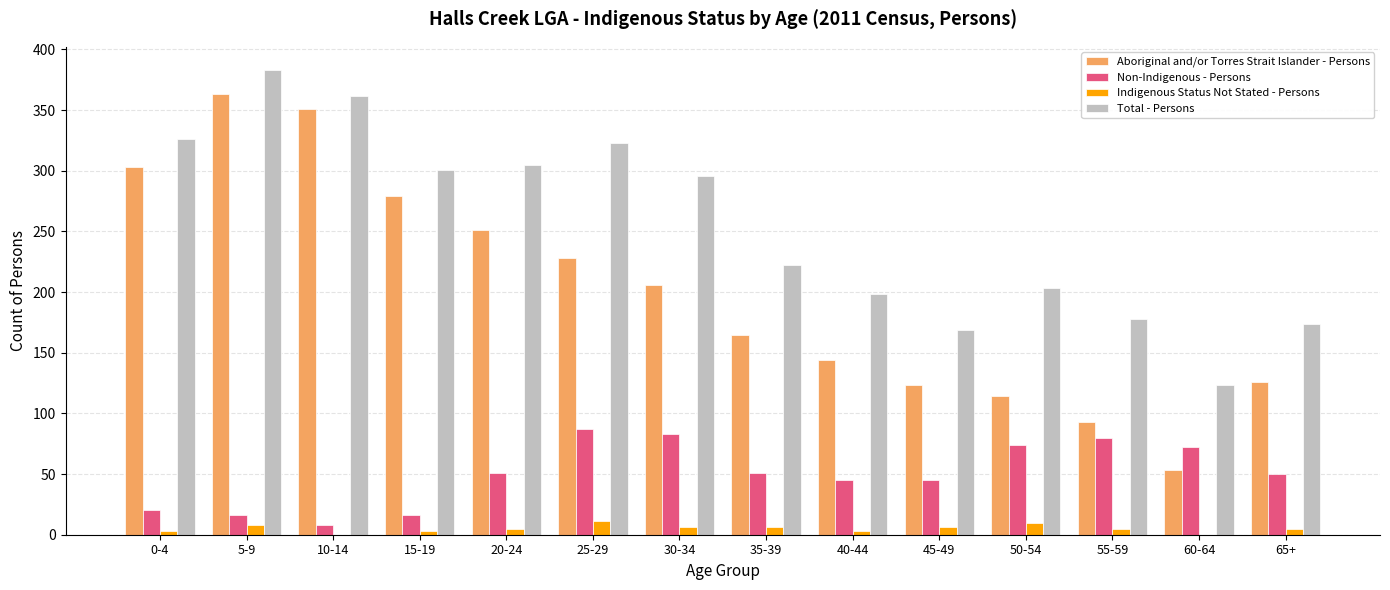

How many groups of bars are there?

14